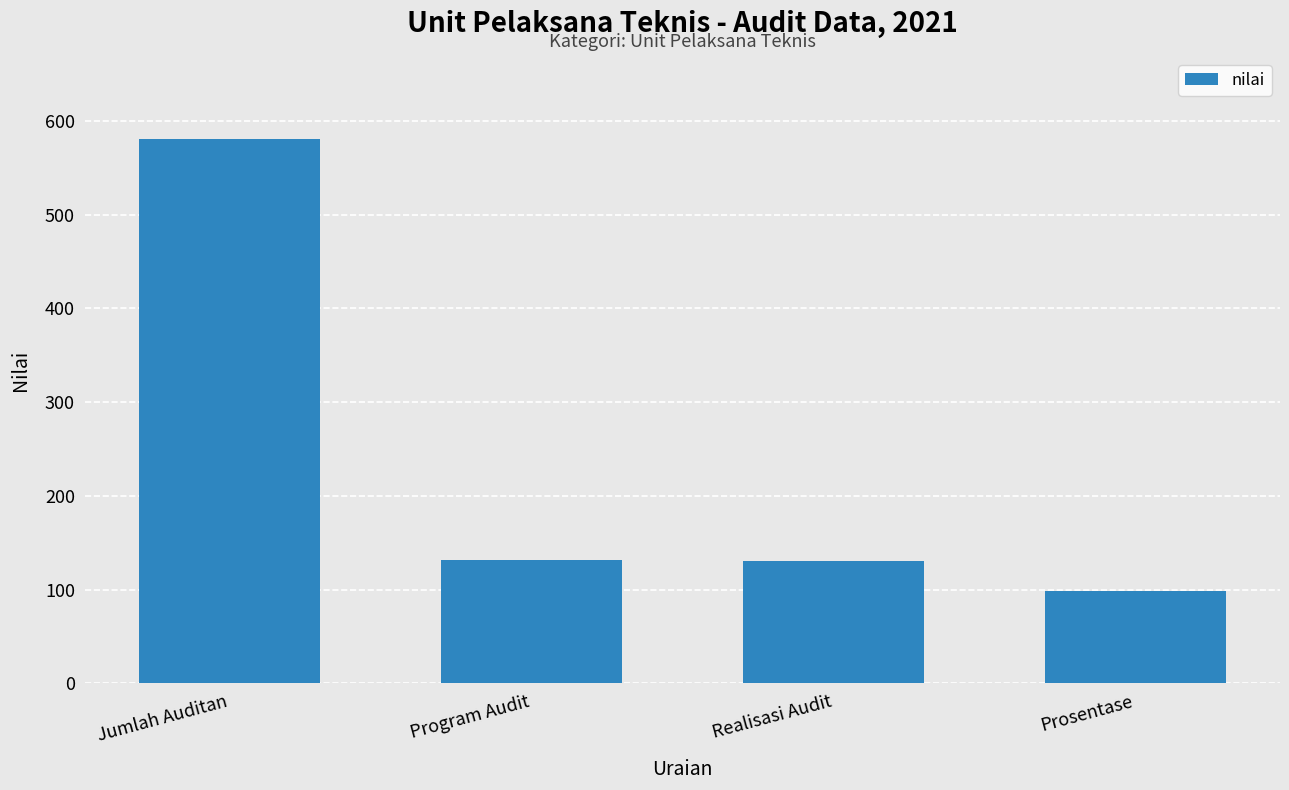

Is it true that the value at Jumlah Auditan is 581.0?

True